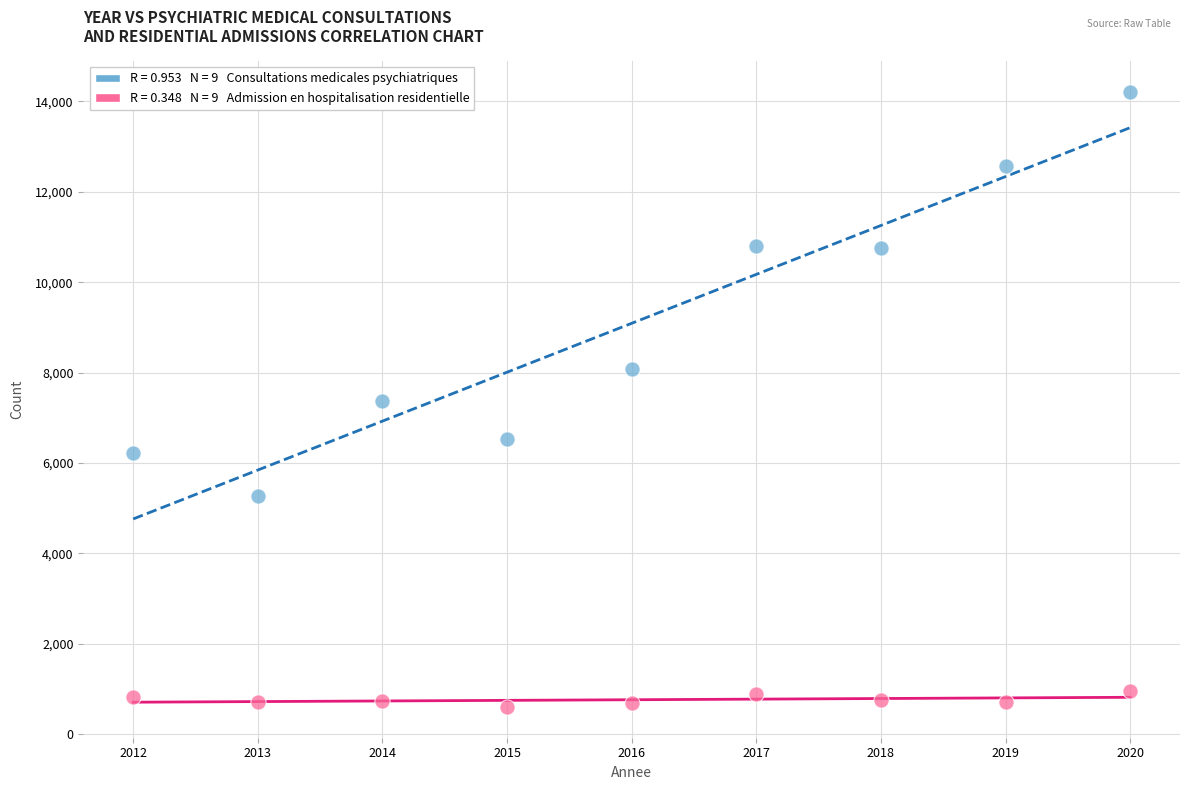

Across all data points, what is the range of Y values (max minus min)?

13614